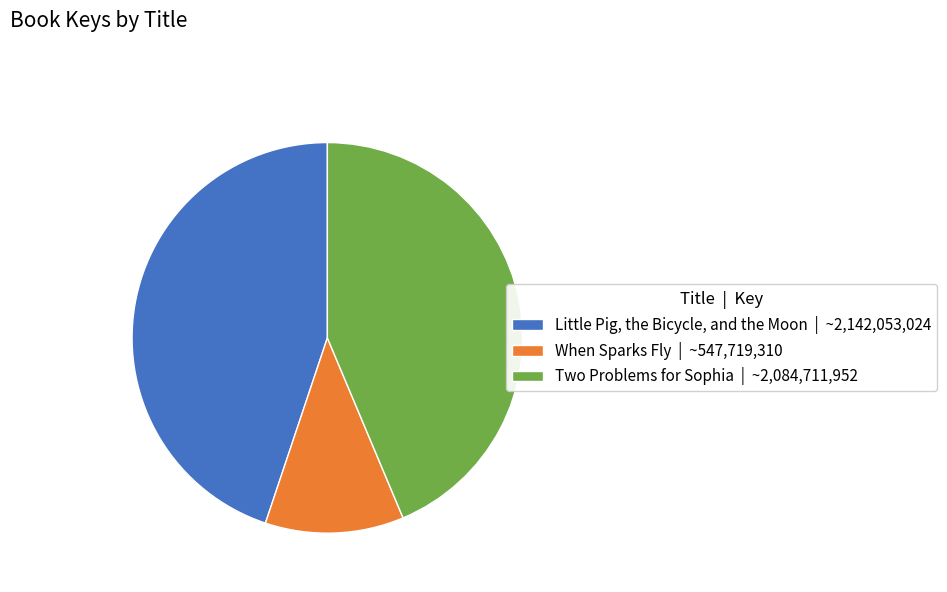

Rank the categories by value from lowest to highest.

When Sparks Fly, Two Problems for Sophia, Little Pig, the Bicycle, and the Moon